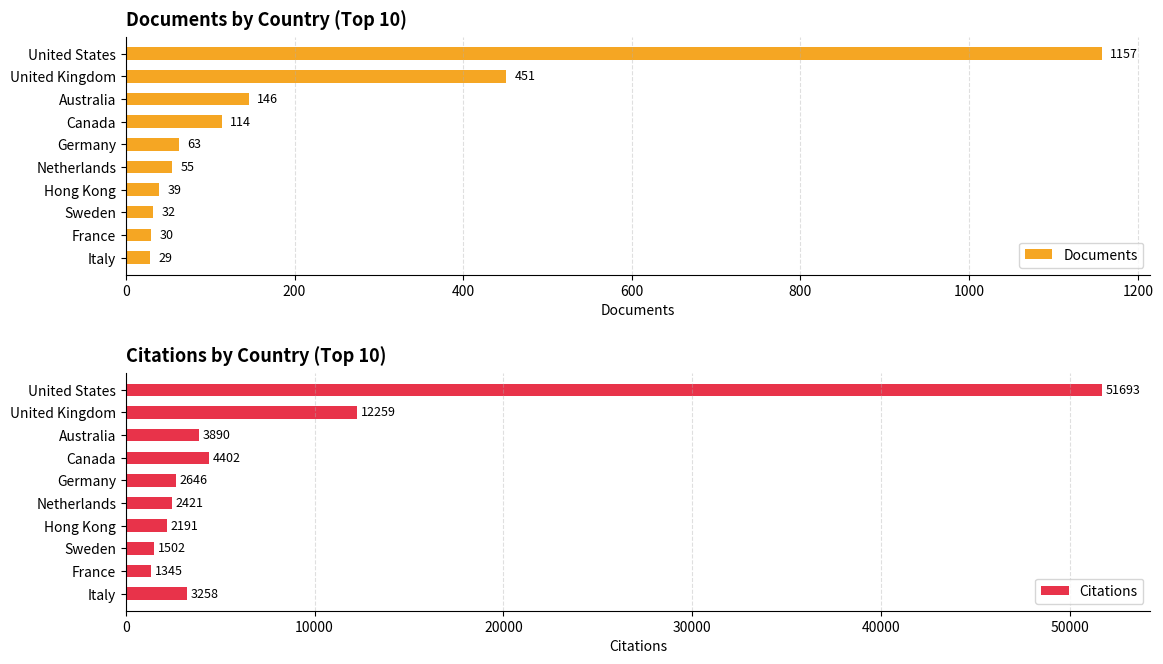

Reading left to right, list all the values displayed in this chart.

Documents: 29	30	32	39	55	63	114	146	451	1157
Citations: 3258	1345	1502	2191	2421	2646	4402	3890	12259	51693